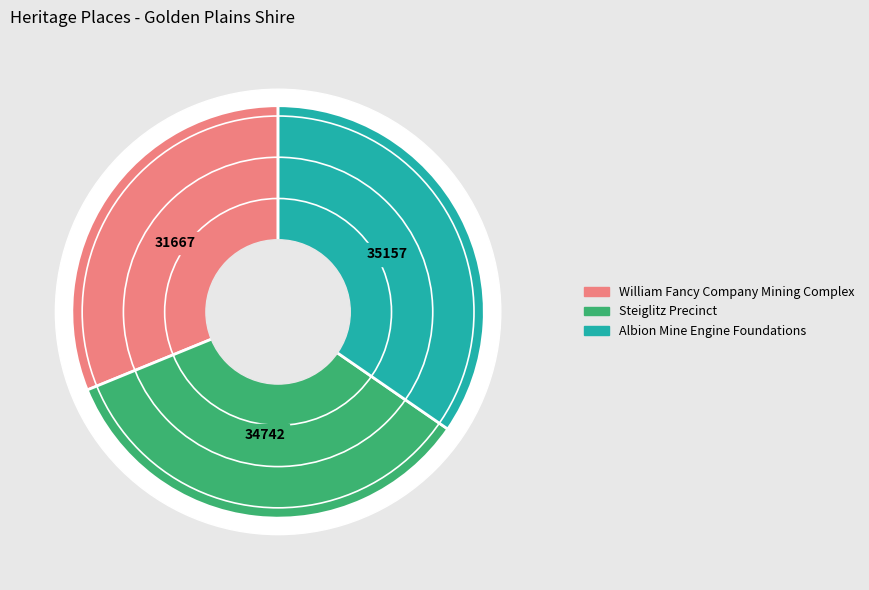

What percentage is the Albion Mine Engine Foundations slice, to the nearest percent?

35%